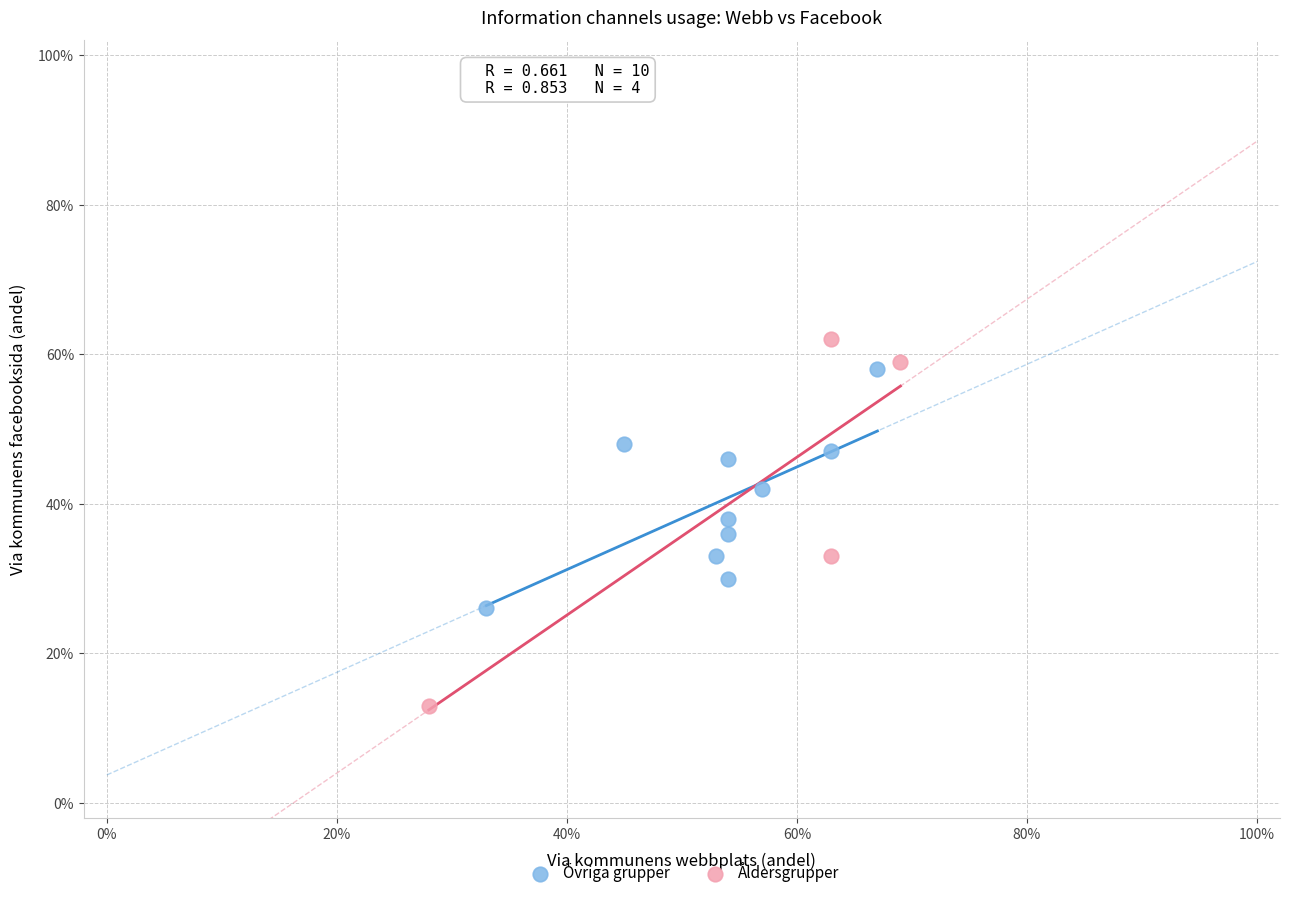

What are all the series names shown in the legend?

Övriga grupper, Åldersgrupper